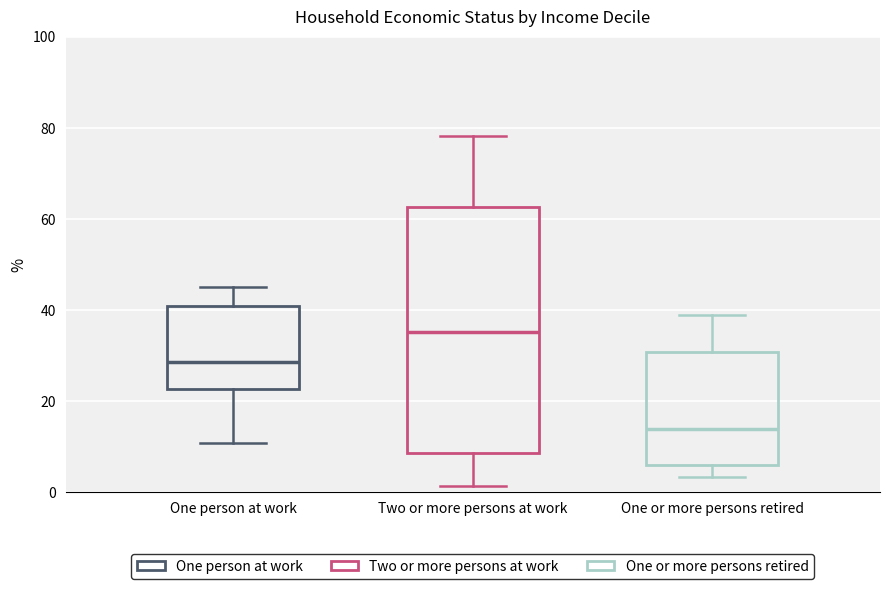

Reading left to right, transcribe this box plot: for each box, give where its median line is, the range the box spans, and where its two whiskers end, as read against the y-axis. The values are not printed on the chart, so give them approximately, as read against the axis.

One person at work: median 28, box 22 to 40, whiskers 10 to 46
Two or more persons at work: median 36, box 8 to 62, whiskers 2 to 78
One or more persons retired: median 14, box 6 to 30, whiskers 4 to 38